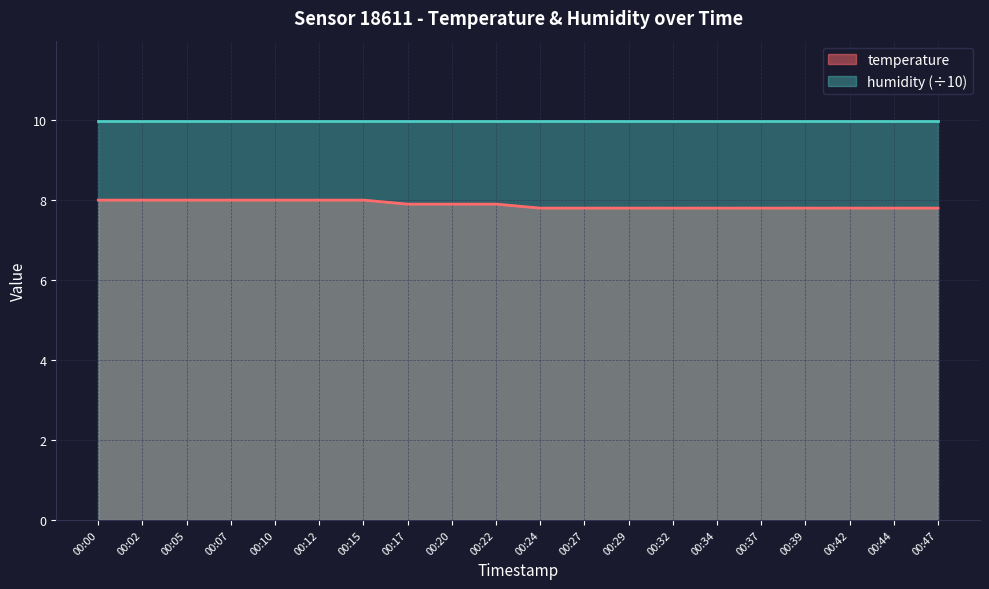

Reading left to right, extract all data points from this chart.

00:00=8.0	00:02=8.0	00:05=8.0	00:07=8.0	00:10=8.0	00:12=8.0	00:15=8.0	00:17=7.9	00:20=7.9	00:22=7.9	00:24=7.8	00:27=7.8	00:29=7.8	00:32=7.8	00:34=7.8	00:37=7.8	00:39=7.8	00:42=7.8	00:44=7.8	00:47=7.8